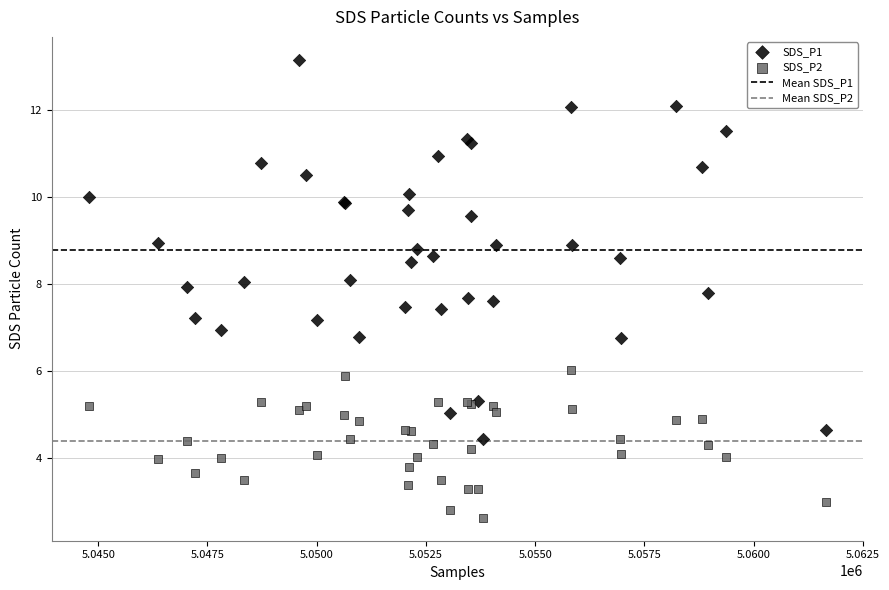

Which series reaches the minimum Y coordinate?

SDS_P2